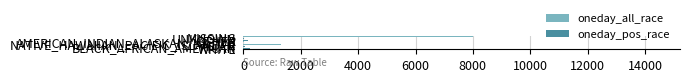

What is the sum of all oneday_pos_race values?

623